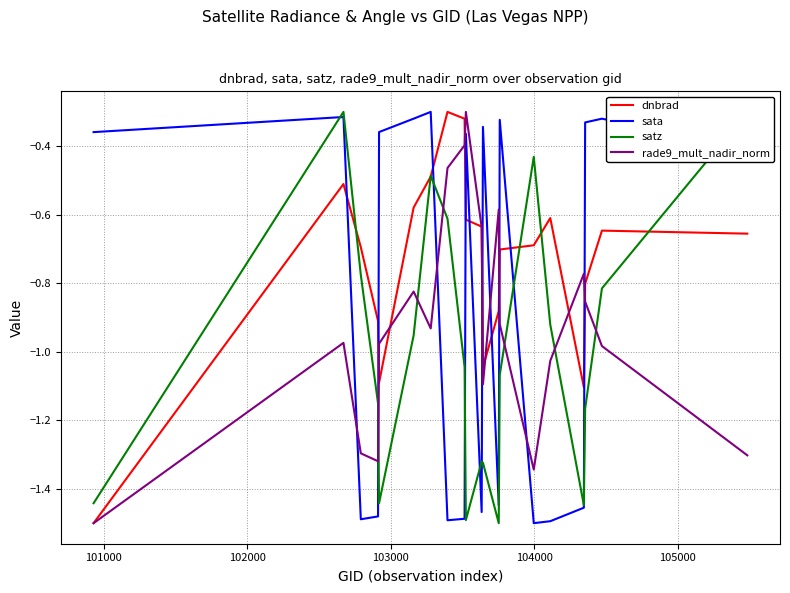

How many times do rade9_mult_nadir_norm and satz cross each other?

6